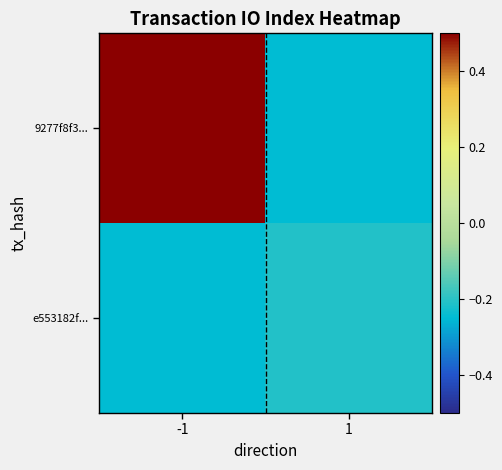

Between 1 and -1, which is larger?

-1